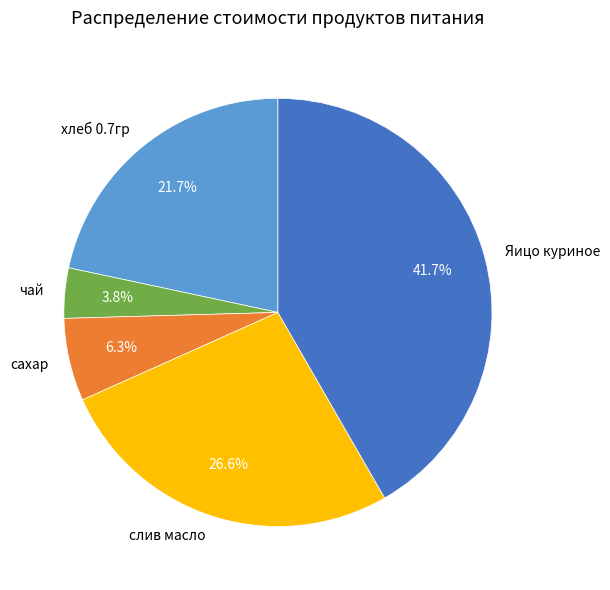

What percentage is NOT represented by сахар?

93.7%